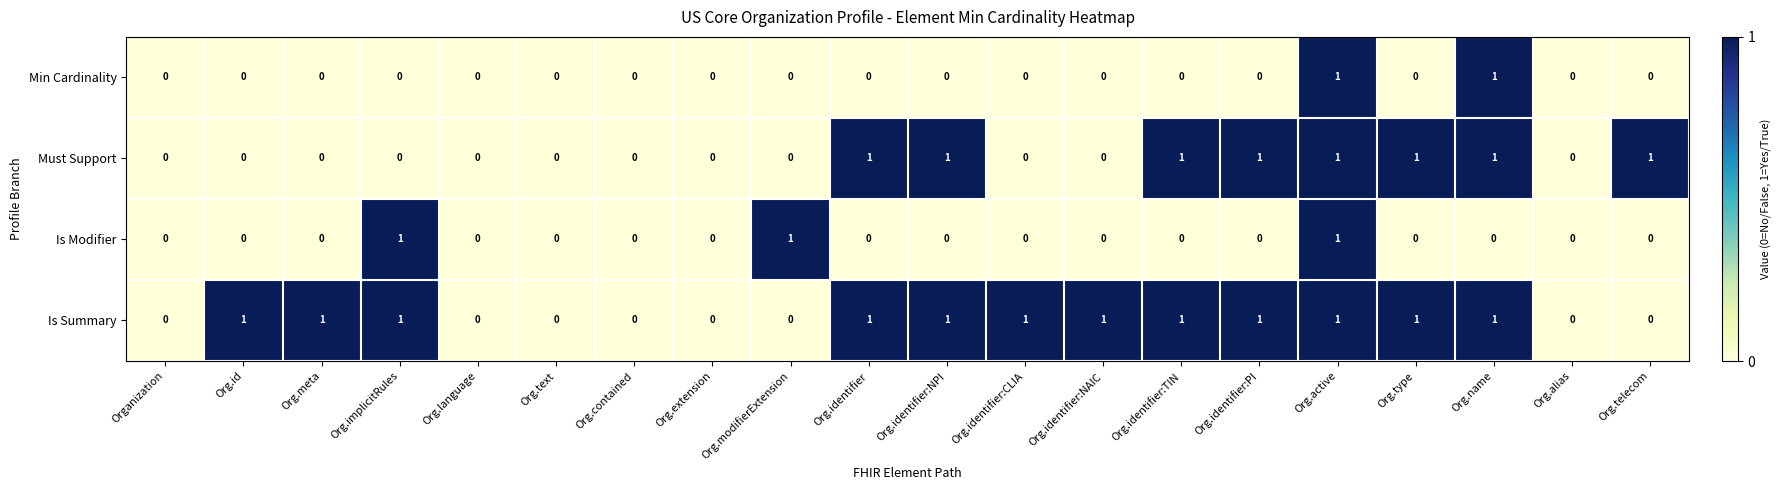

Which series changed the most between Org.alias and Org.telecom?

Must Support